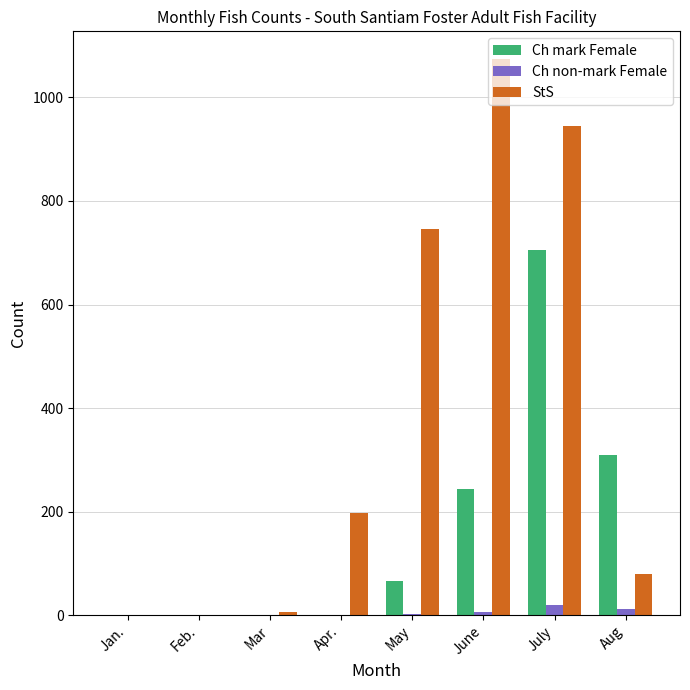

Are the bars horizontal?

No